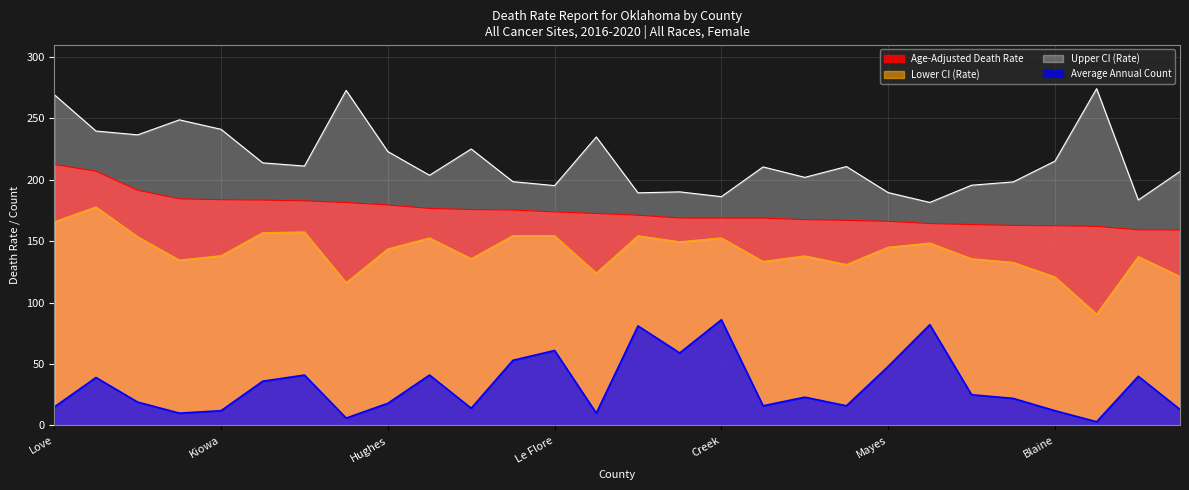

What are all the series names shown in the legend?

Age-Adjusted Death Rate, Lower CI (Rate), Upper CI (Rate), Average Annual Count